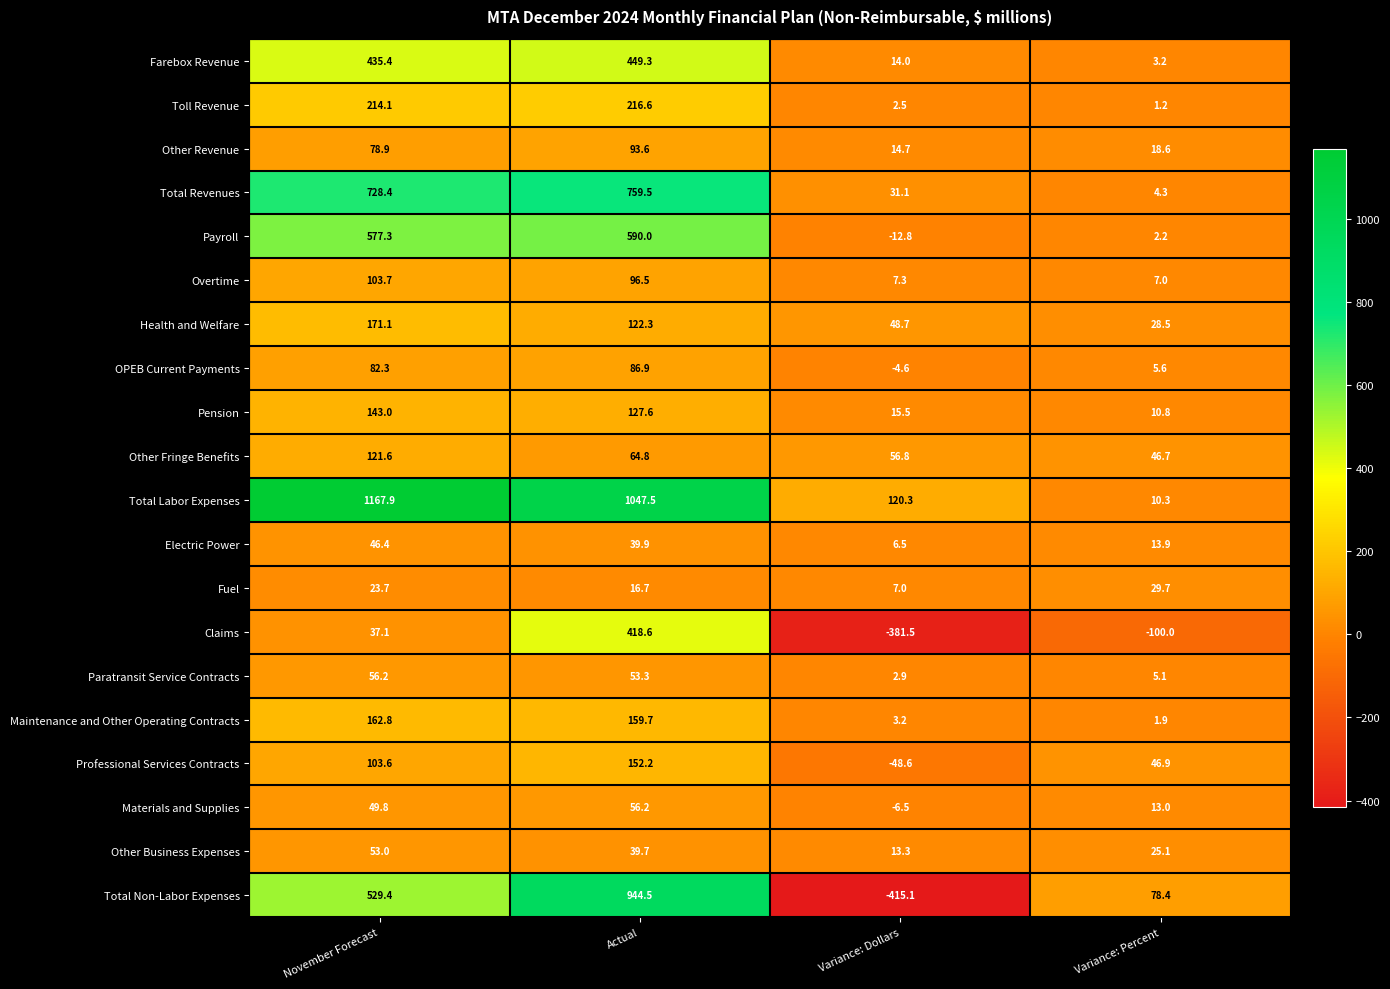

What is the spread (max minus min) of values at Actual?

1030.8